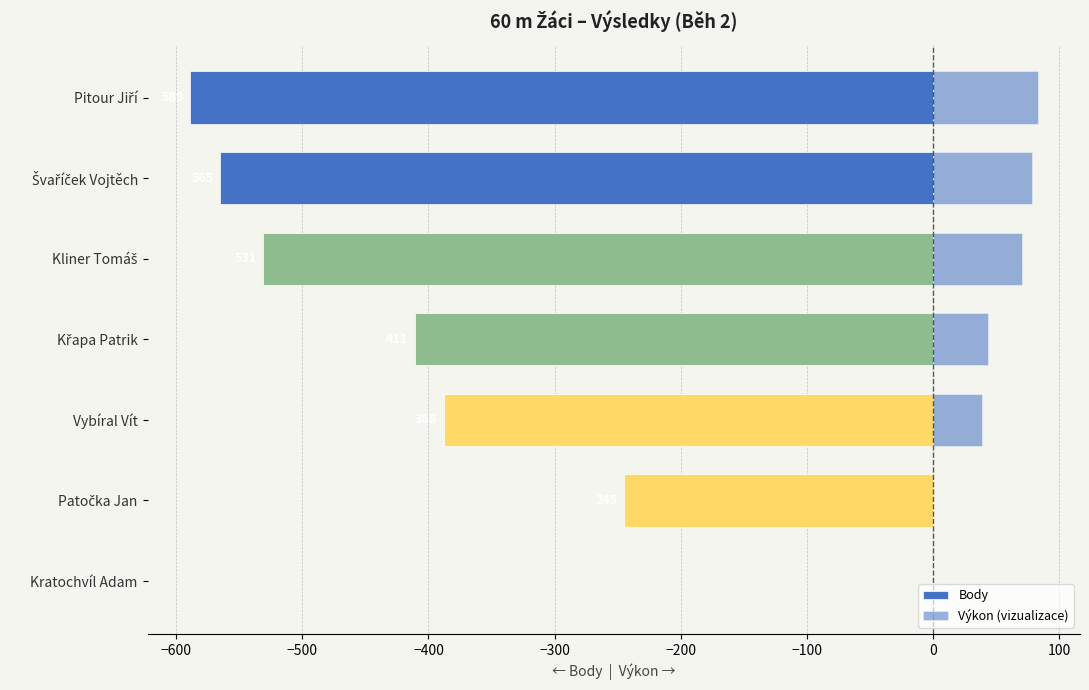

True or false: Body has a value of -84.6 at Patočka Jan.

False